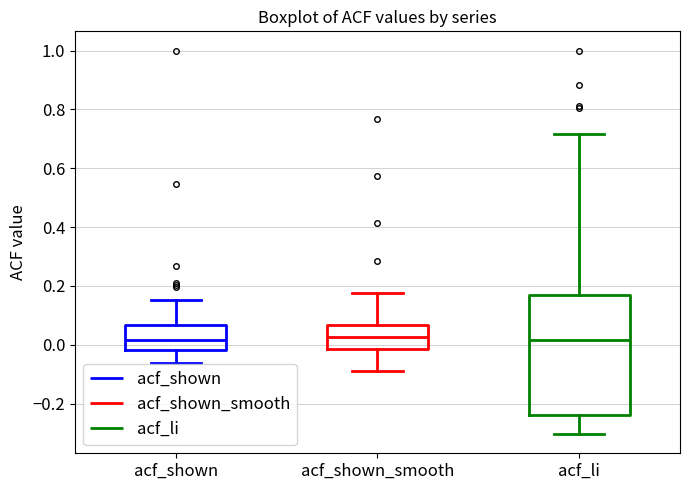

Reading left to right, read every box against the y-axis: the position of its median line, the range the box covers, and the ends of its whiskers. The values are not printed on the chart, so give them approximately, as read against the axis.

acf_shown: median 0.02, box -0.02 to 0.06, whiskers -0.06 to 0.16
acf_shown_smooth: median 0.02, box -0.02 to 0.06, whiskers -0.08 to 0.18
acf_li: median 0.02, box -0.24 to 0.16, whiskers -0.30 to 0.72